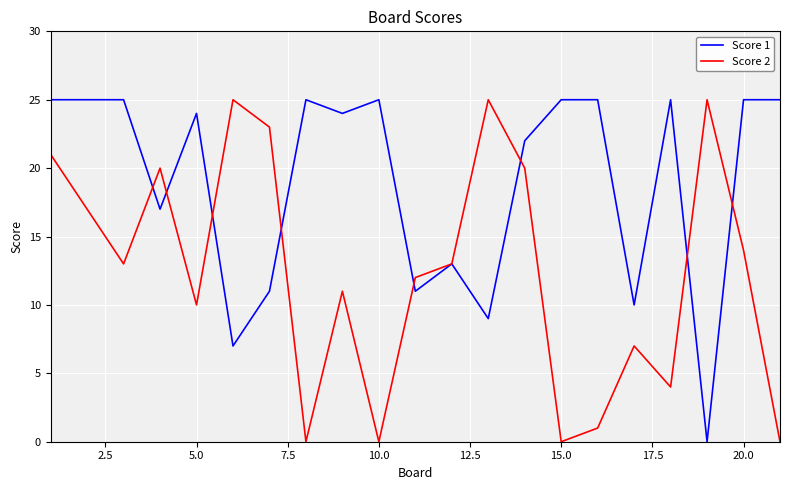

Which series has the largest total across all categories?

Score 1